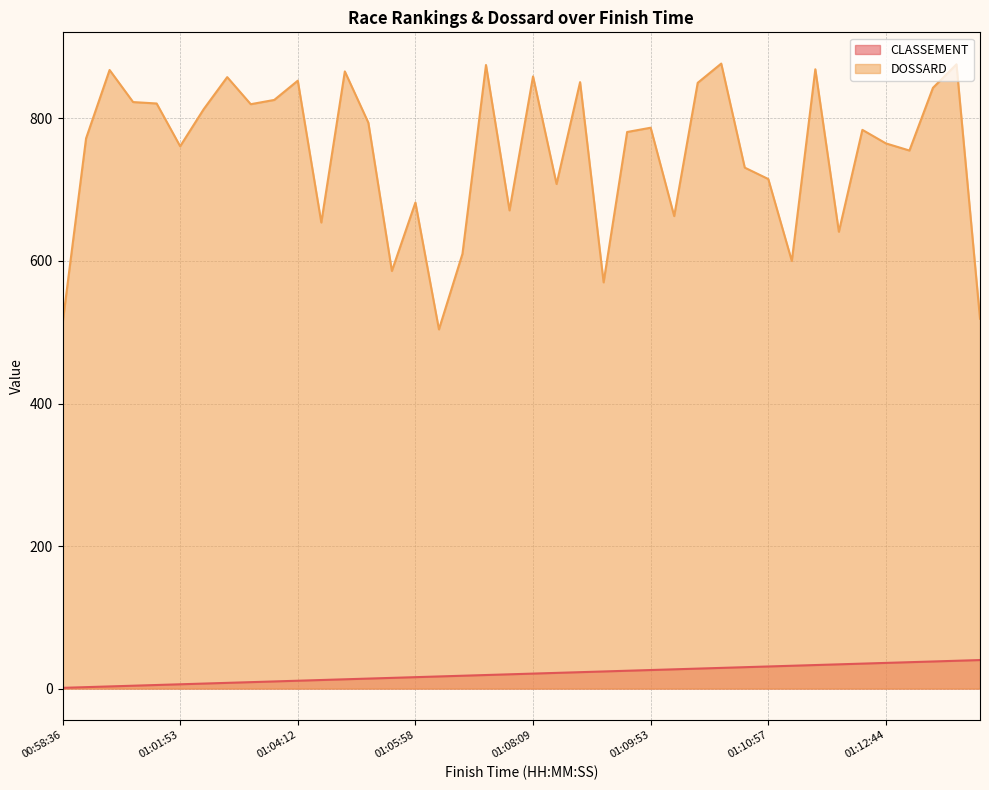

True or false: CLASSEMENT has more than 0 points higher than both neighbors.

False